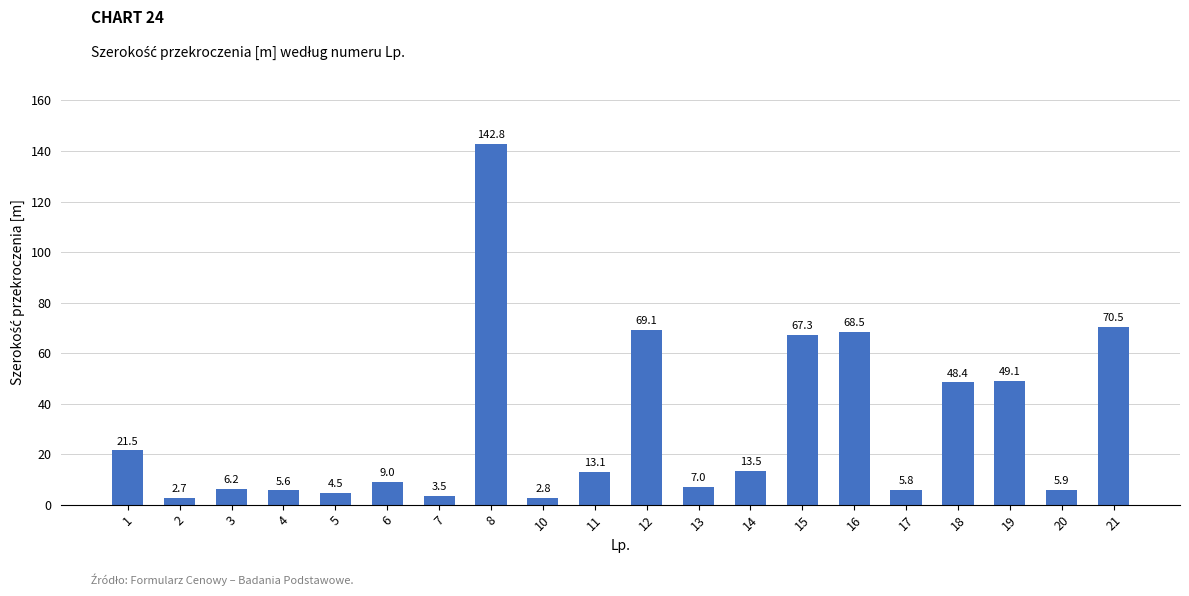

Approximately how many times larger is the value at 4 compared to 12?

0.1